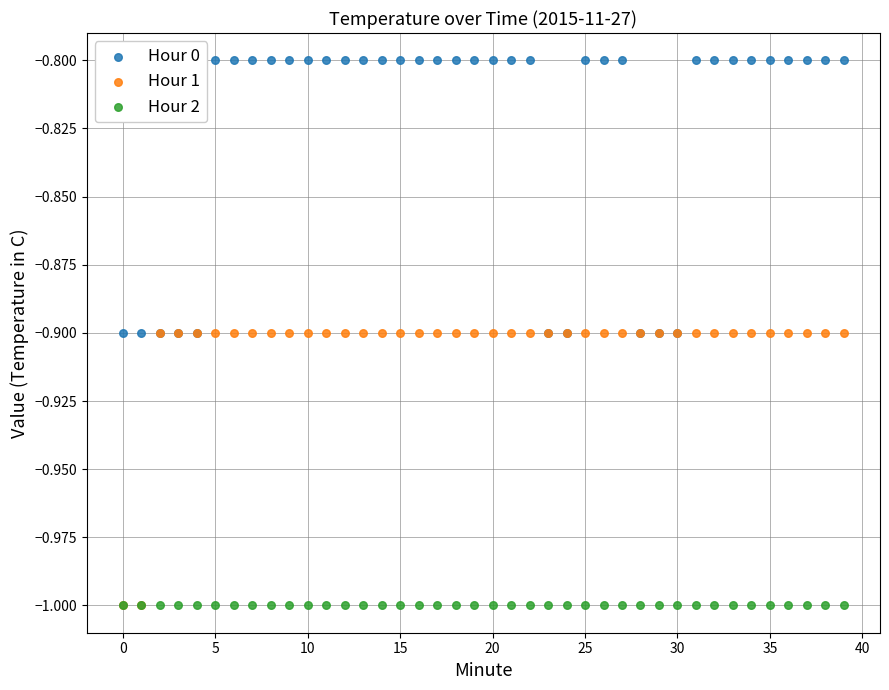

What are all the series names shown in the legend?

Hour 0, Hour 1, Hour 2